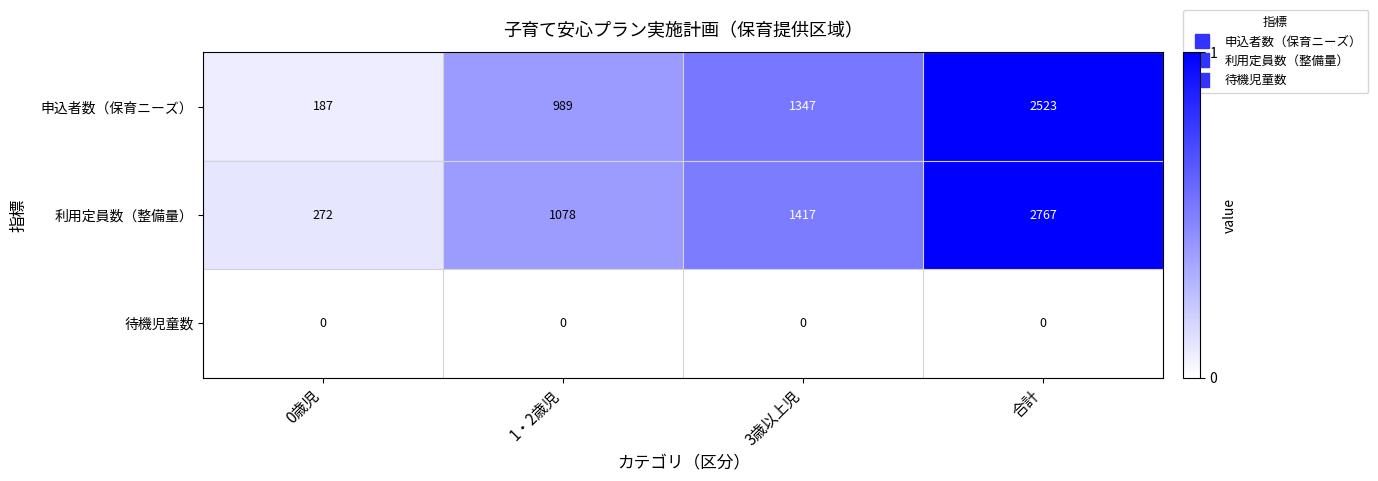

True or false: 待機児童数 has a value of 0 at 1・2歳児.

True